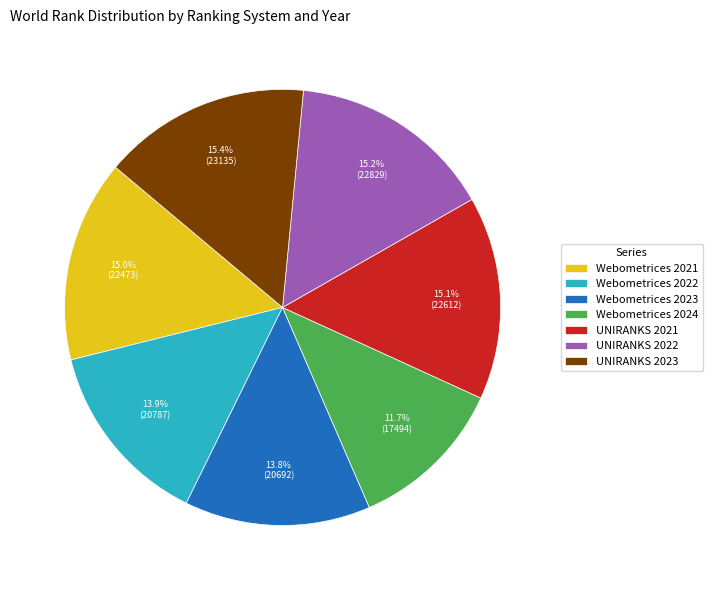

What is the ratio of the value at Webometrices 2021 to the value at Webometrices 2023?

1.1